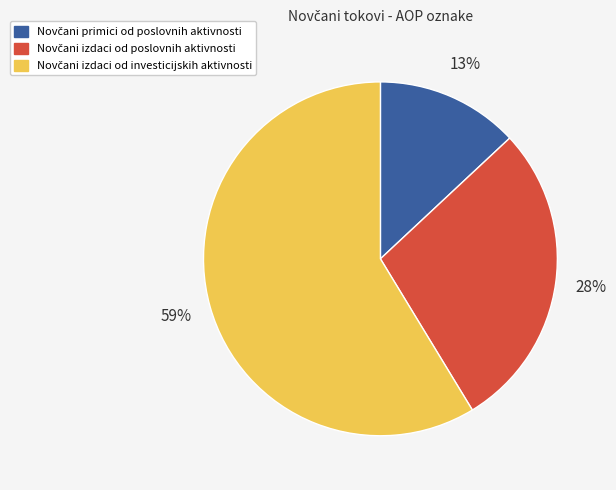

Does any single category account for the majority?

Yes